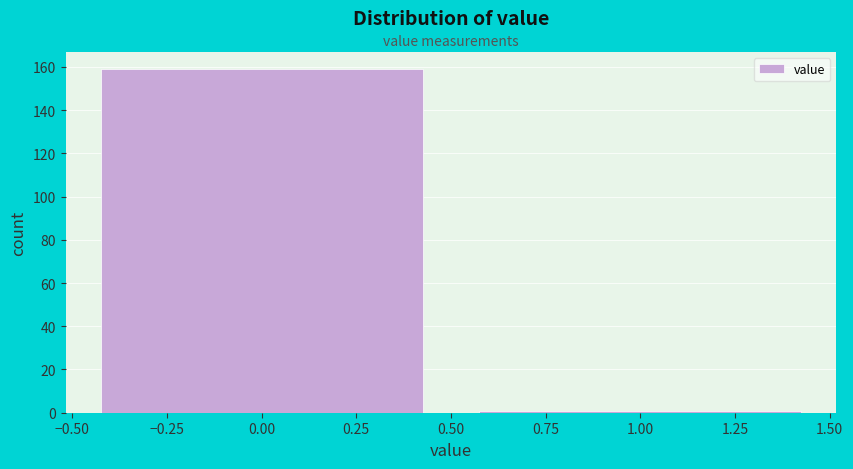

Reading left to right, list every bar in this chart as the range it spans on the x-axis followed by its height. The values are not printed on the chart, so give them approximately, as read against the axis.

-0.50 to 0.50: 160
0.50 to 1.50: under 2